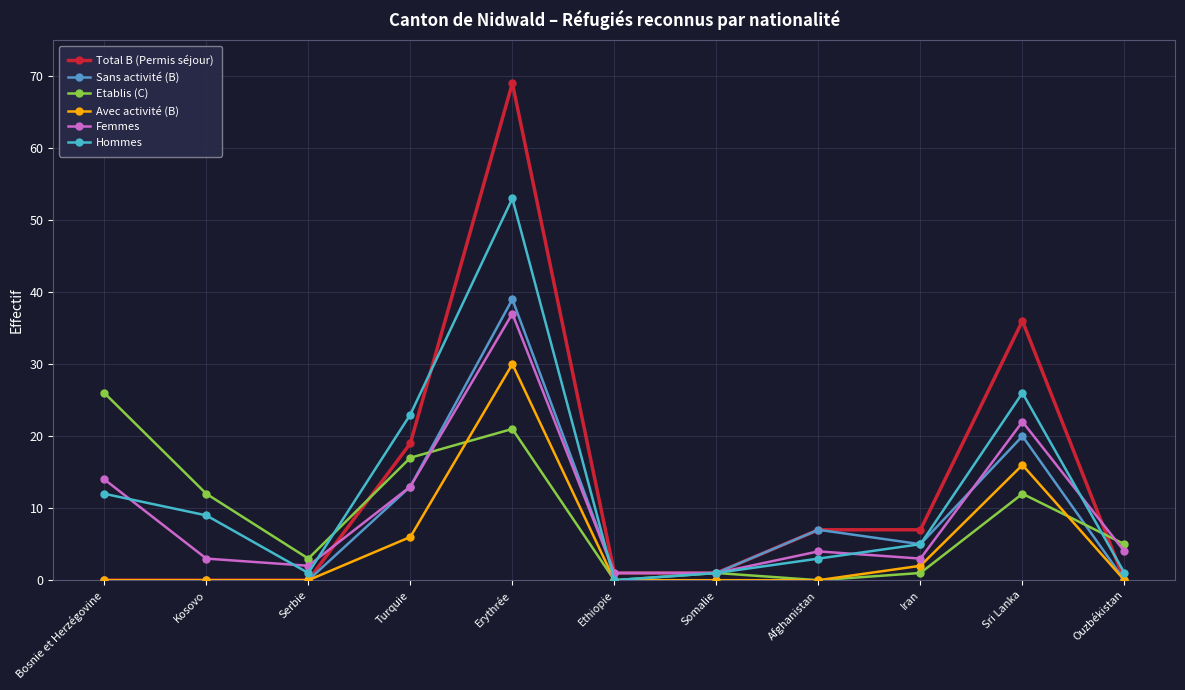

Rank the series by their maximum value, from highest to lowest.

Total B (Permis séjour), Hommes, Sans activité (B), Femmes, Avec activité (B), Etablis (C)